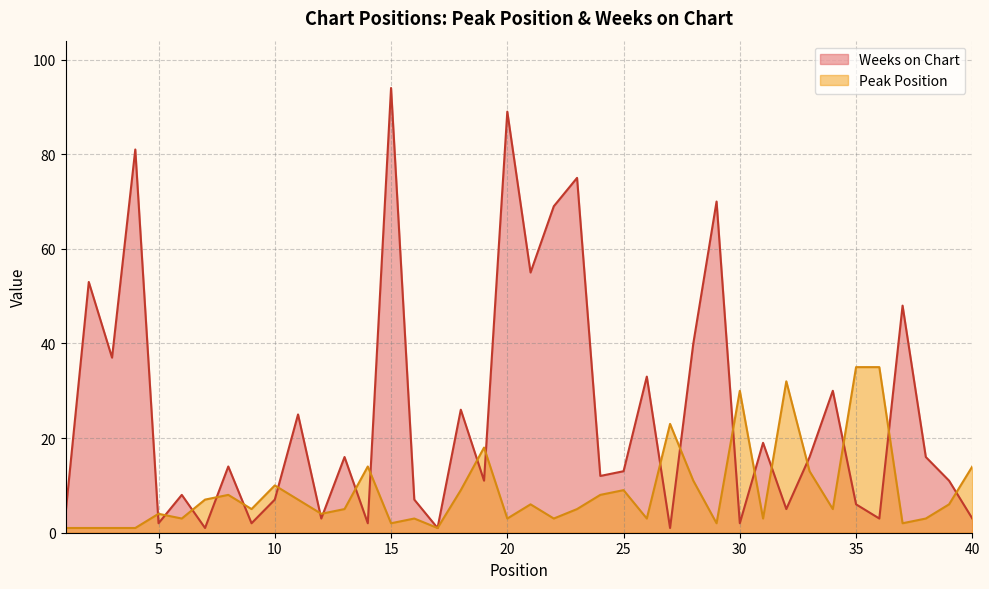

The value of Weeks on Chart at 21 is 55. True or false?

True